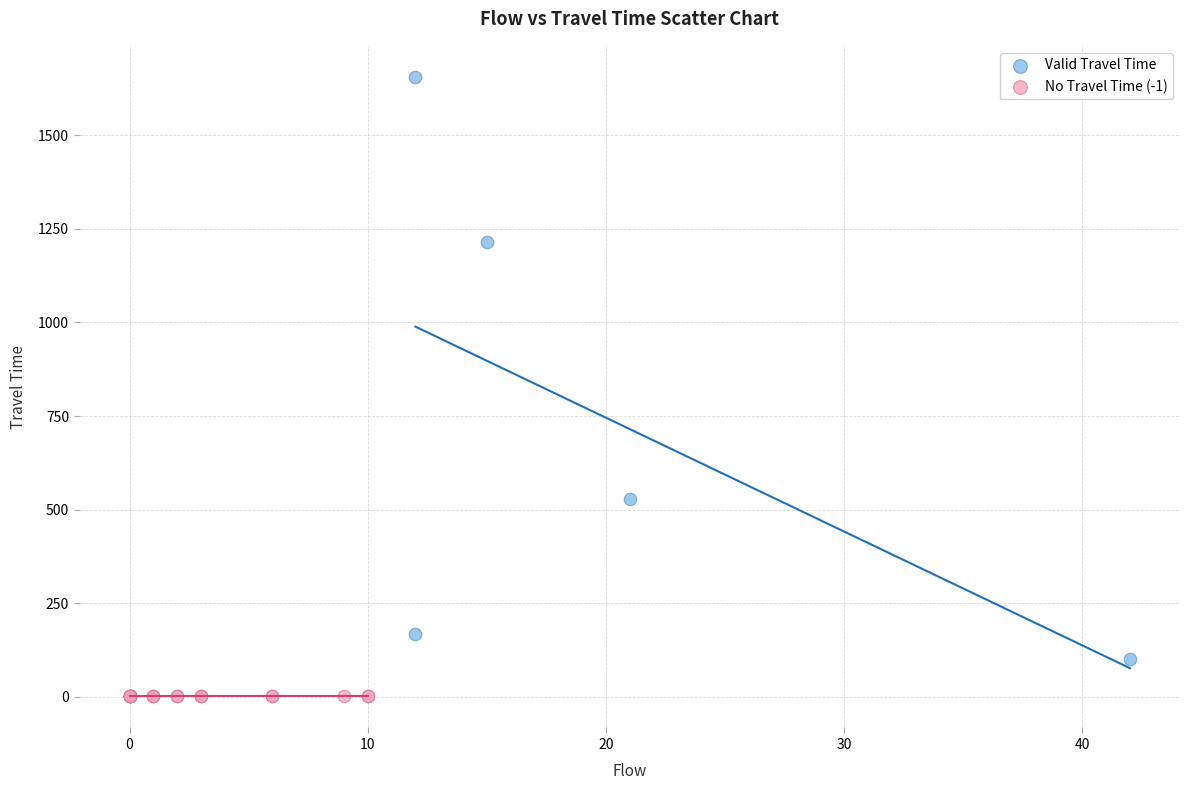

Which series reaches the maximum Y coordinate?

Valid Travel Time